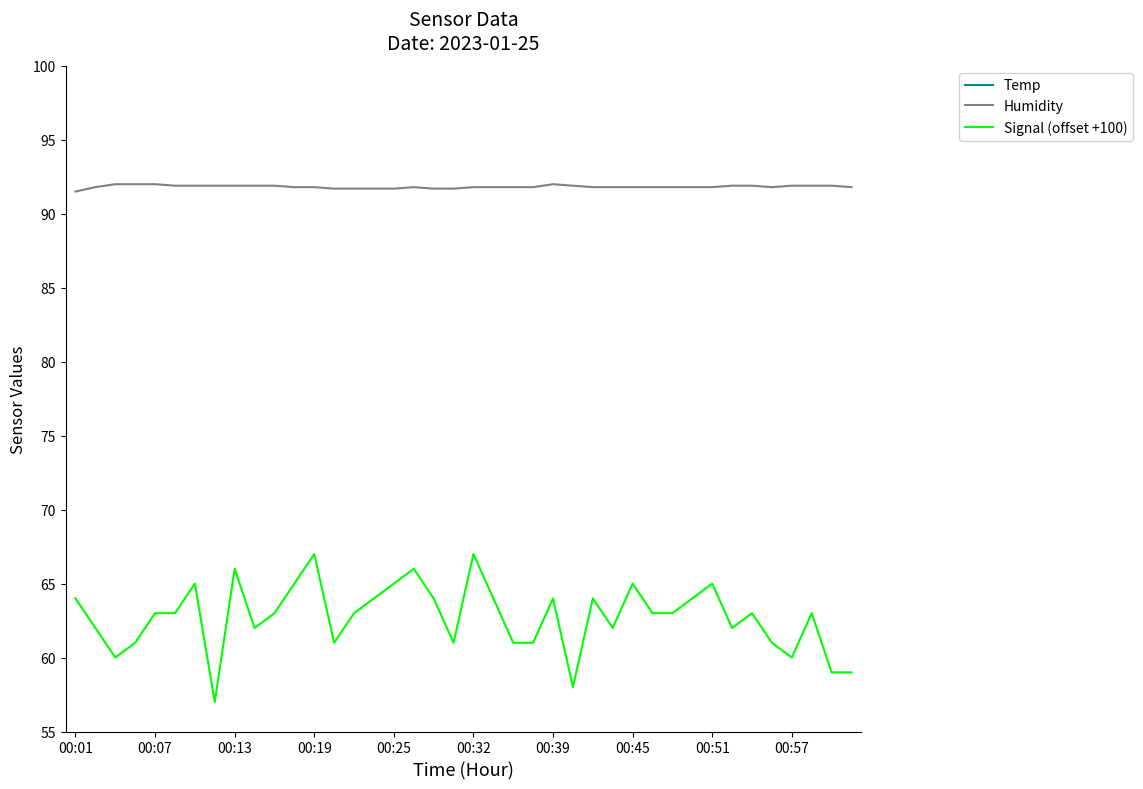

Which series has the largest total across all categories?

Humidity